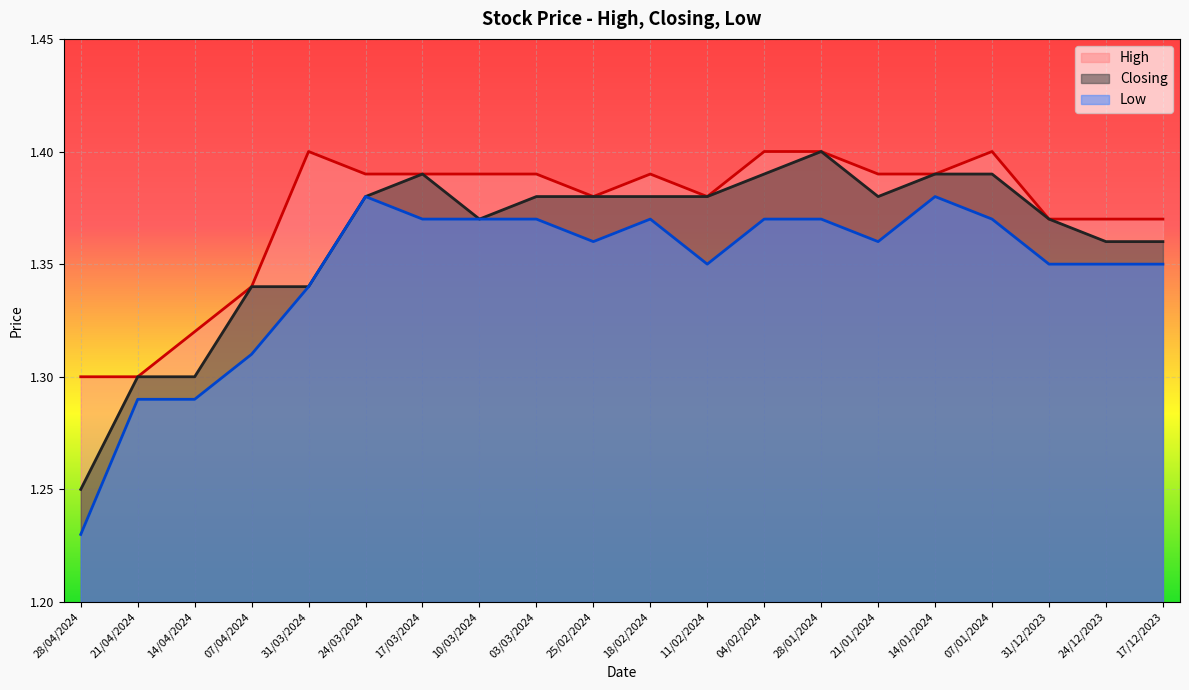

What are all the series names shown in the legend?

High, Closing, Low